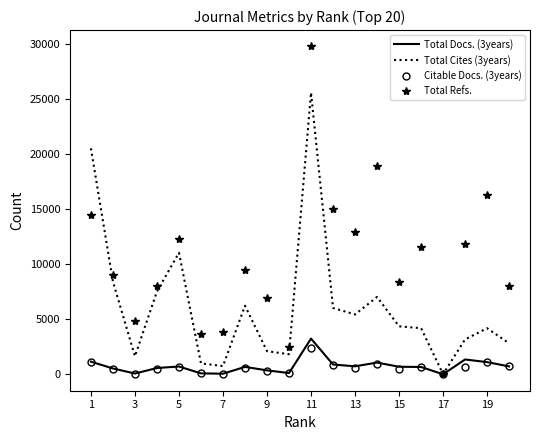

Which series has the largest total across all categories?

Total Refs.